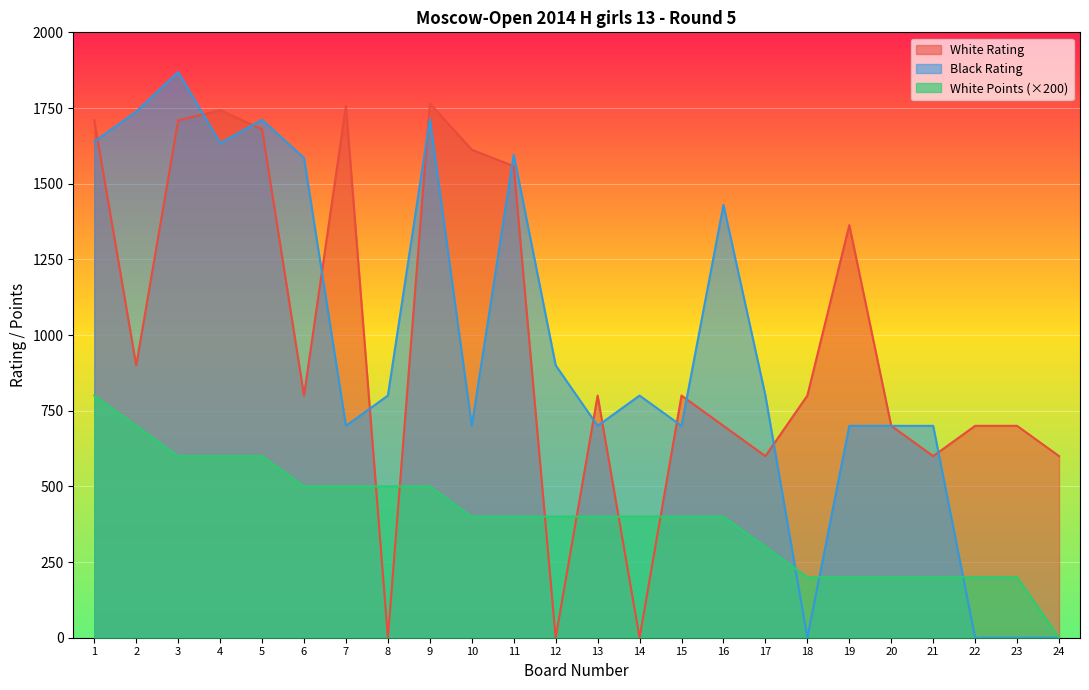

The value of White Points at 8 is 801. True or false?

False